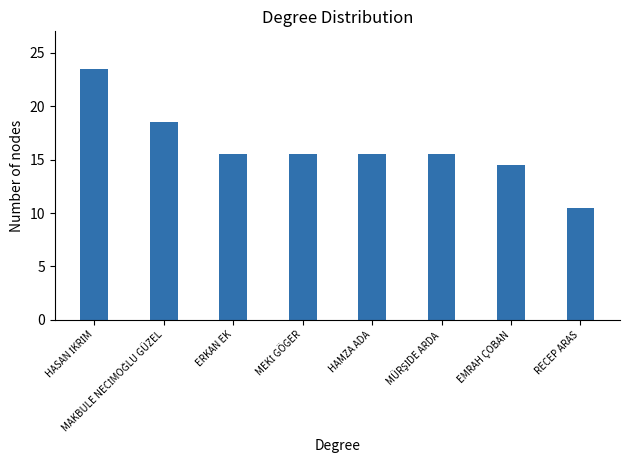

How many bars are there in total?

8